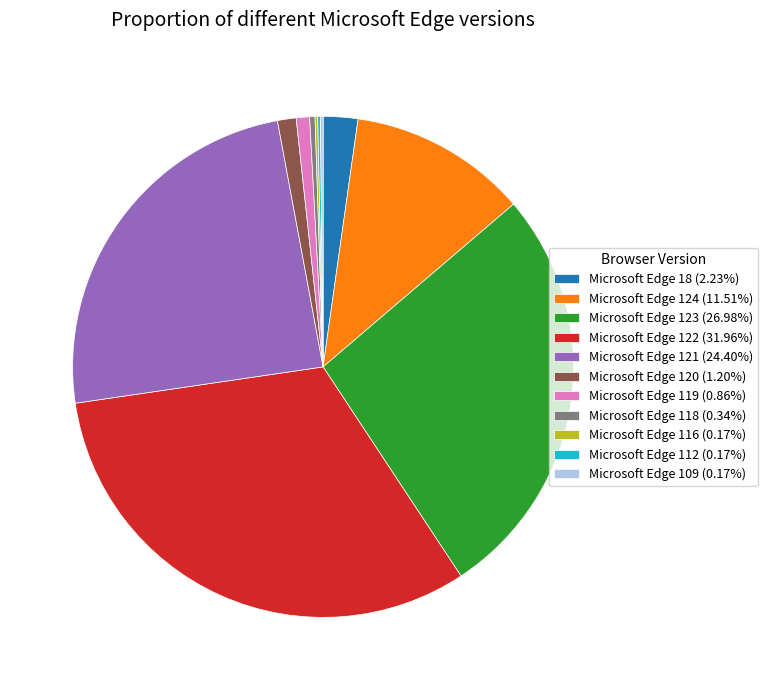

Combined, do Microsoft Edge 124 (11.51%) and Microsoft Edge 119 (0.86%) account for over 50%?

No